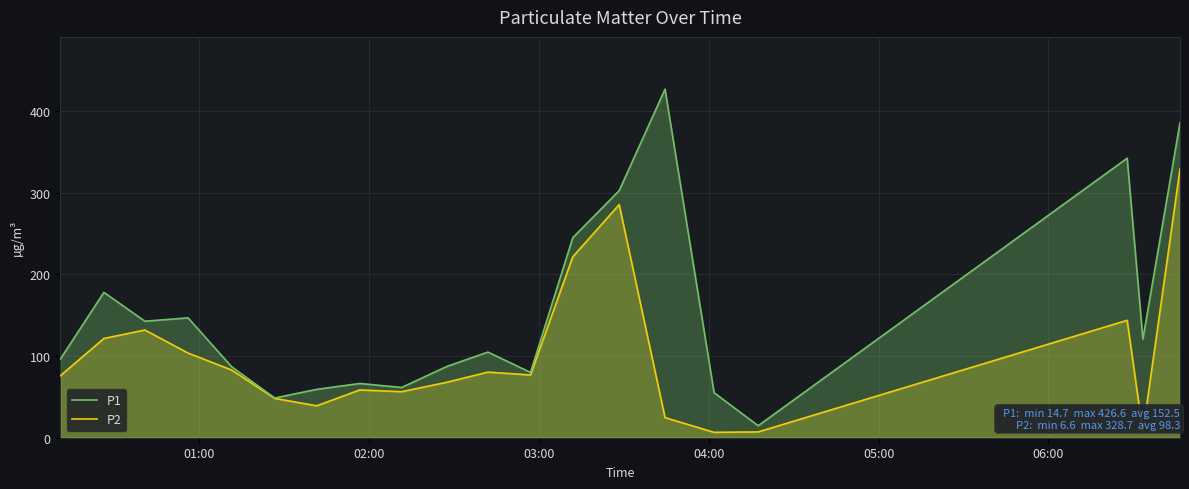

What is the maximum value for P1?

426.6